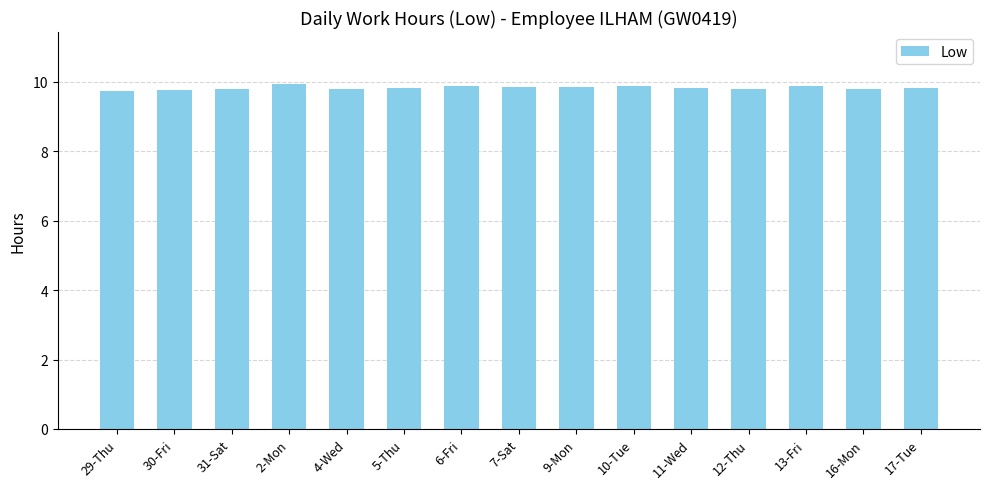

Approximately how many times larger is the value at 5-Thu compared to 7-Sat?

1.0